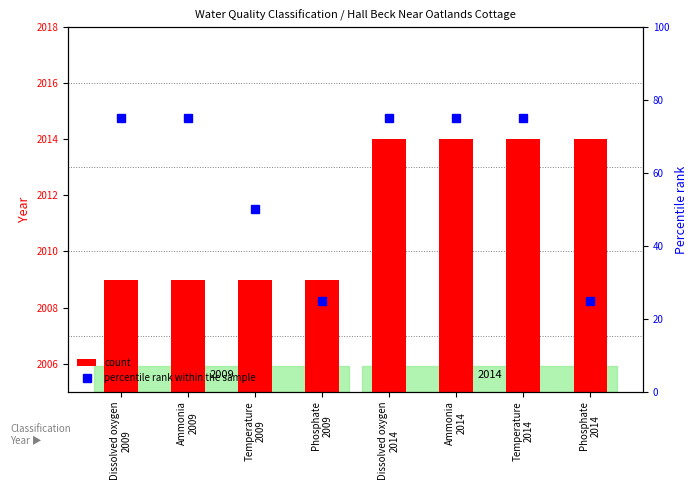

What is the maximum value for count?

2014